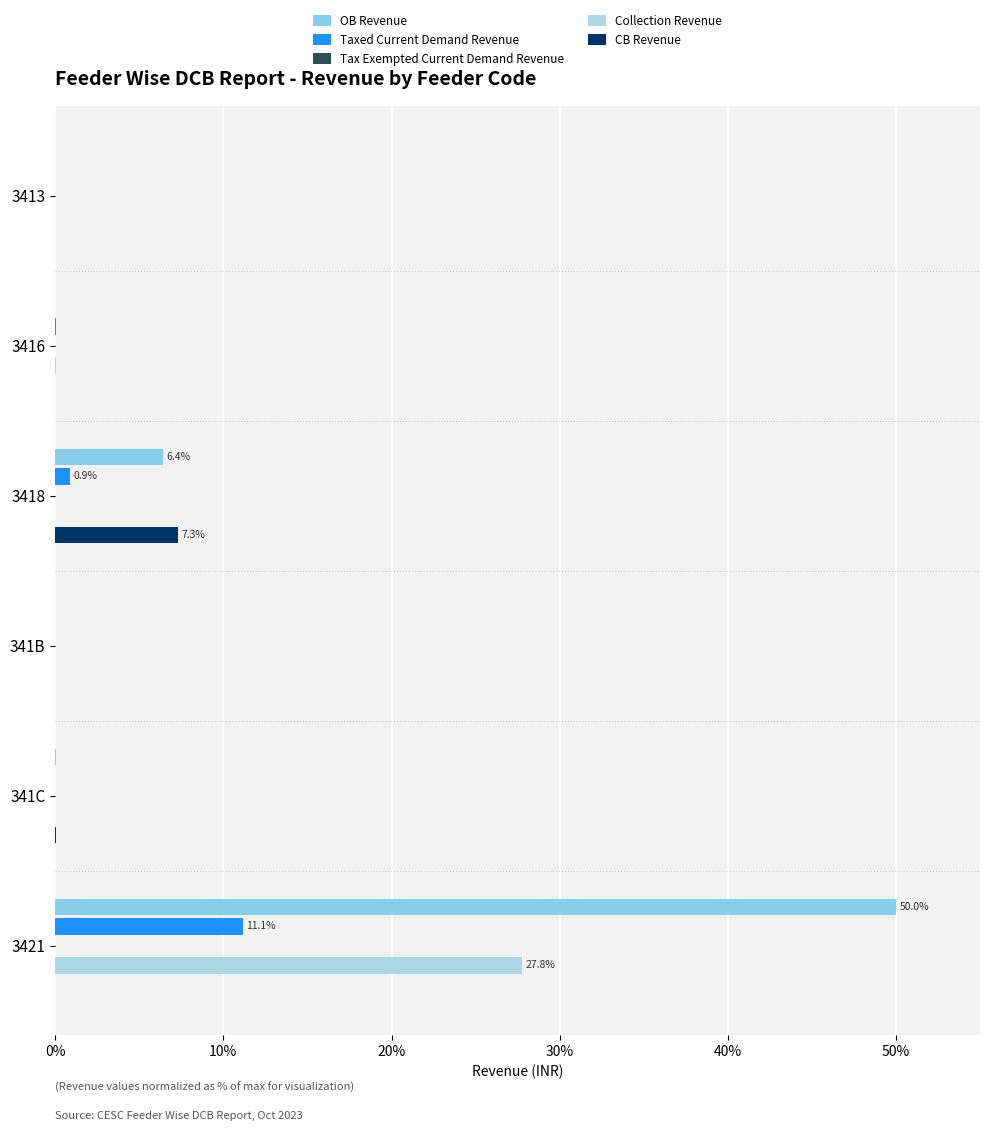

At how many categories does at least one series exceed 8?

1